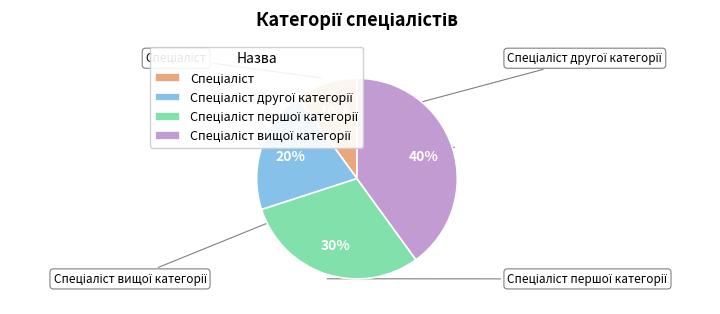

How many segments does this pie chart have?

4